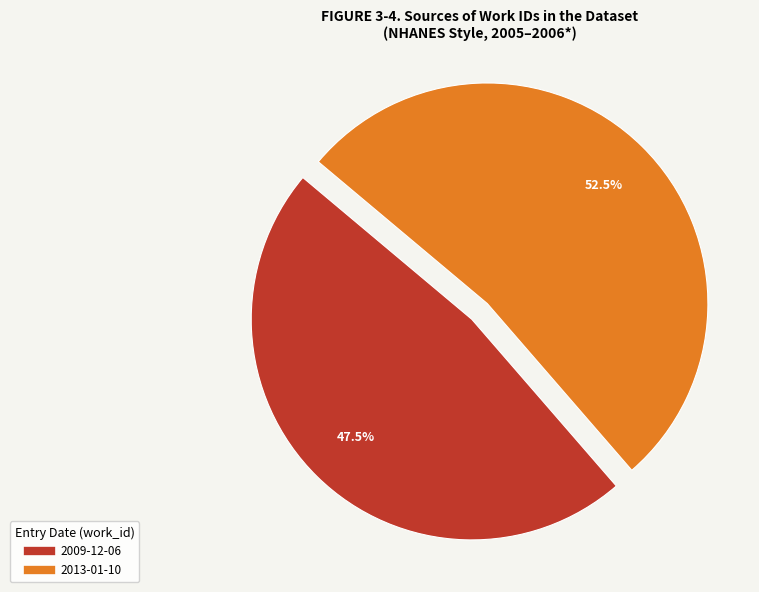

Which has a higher value, 2013-01-10 or 2009-12-06?

2013-01-10